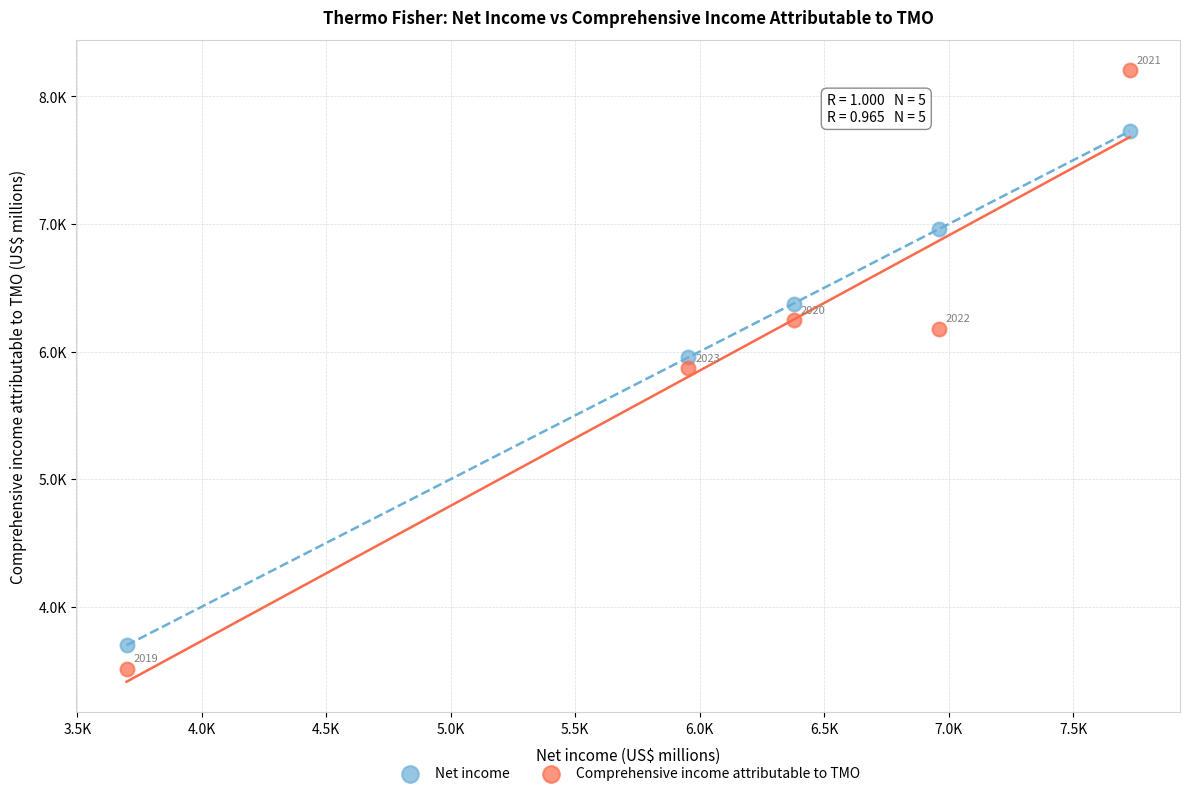

Which series contains the lowest Y value?

Comprehensive income attributable to TMO